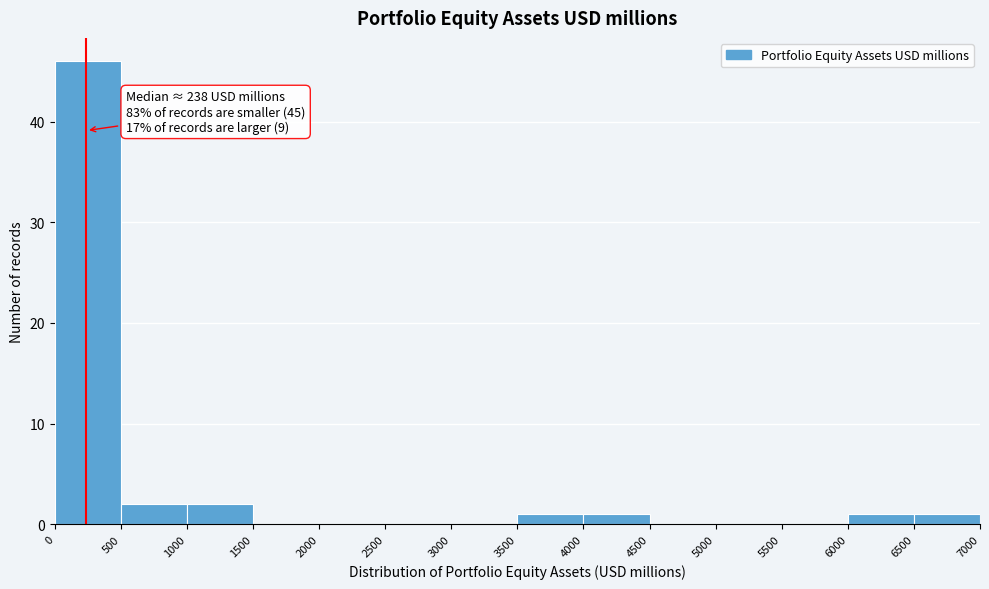

Over which range of the x-axis is the bar tallest?

0 to 500